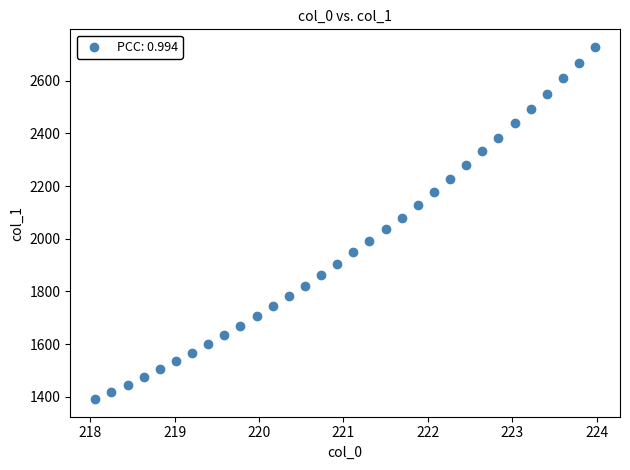

What is the range of Y values (max minus min)?

1337.3